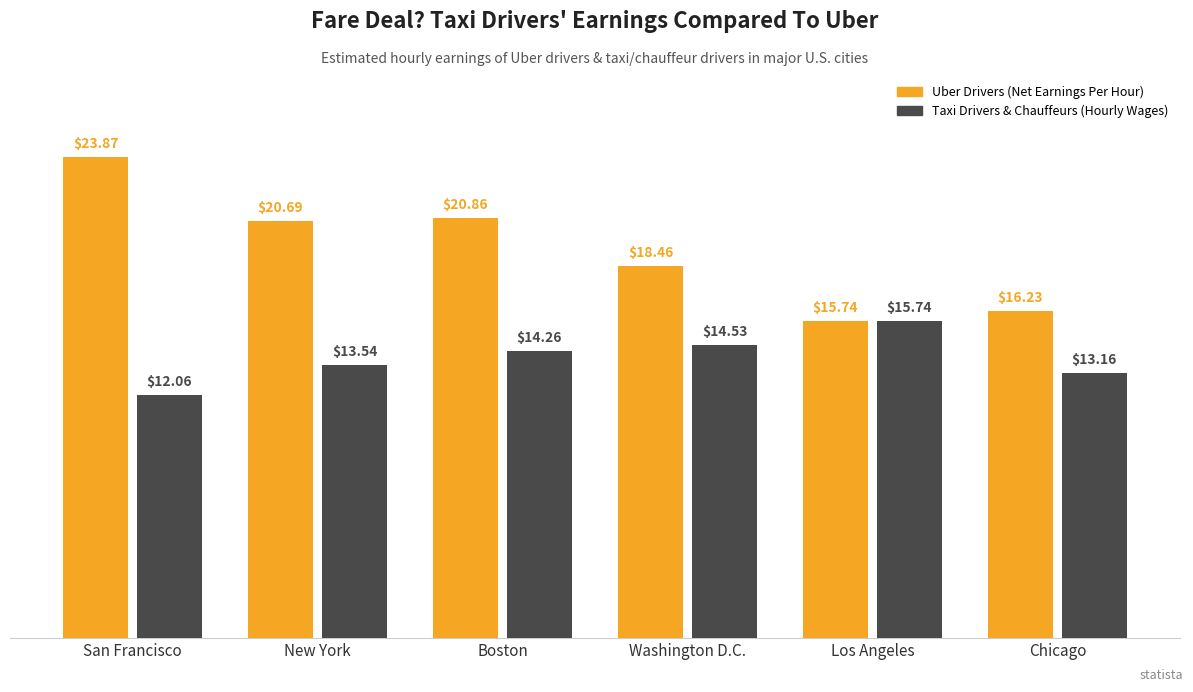

Where does the Uber Drivers (Net Earnings Per Hour) series first go above 20?

San Francisco